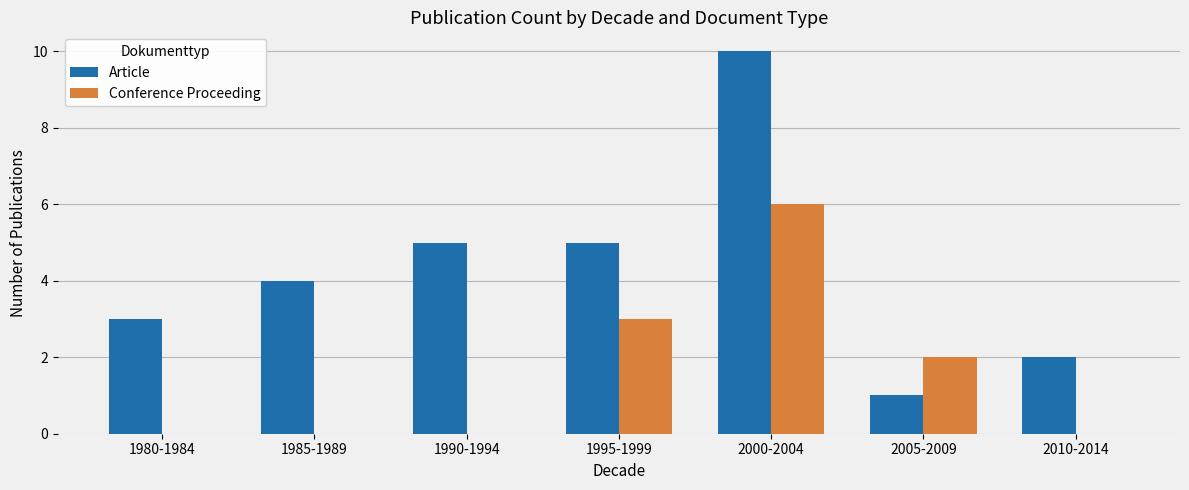

Are the bars grouped side by side (vs. stacked)?

Yes